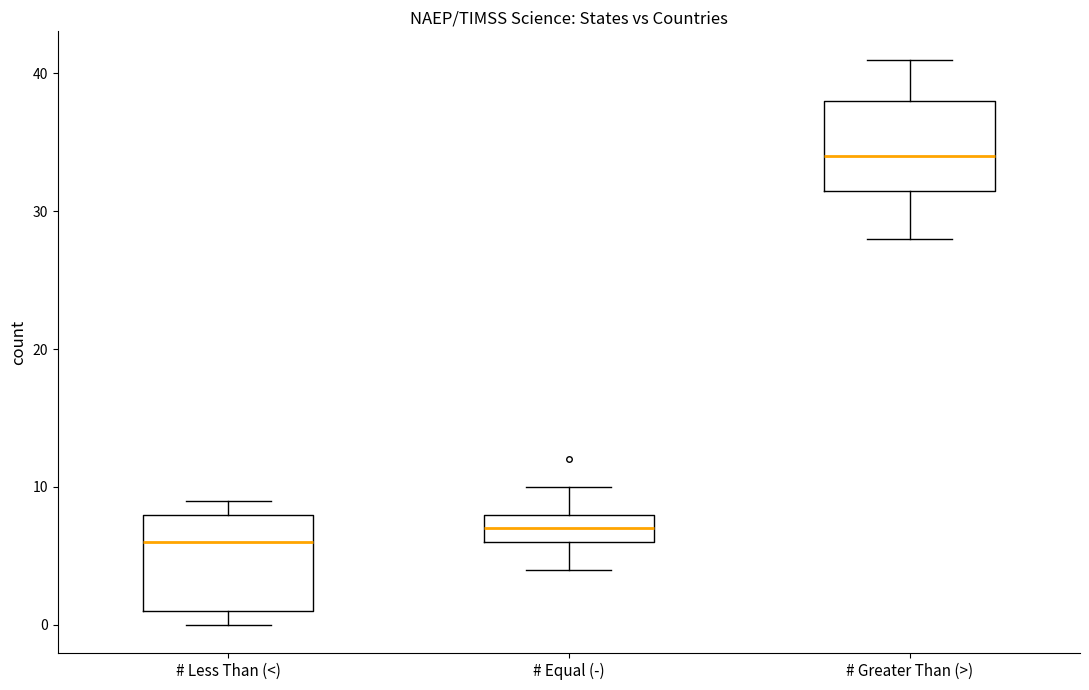

Reading left to right, read every box against the y-axis: the position of its median line, the range the box covers, and the ends of its whiskers. The values are not printed on the chart, so give them approximately, as read against the axis.

# Less Than (<): median 6, box 1 to 8, whiskers 0 to 9
# Equal (-): median 7, box 6 to 8, whiskers 4 to 10
# Greater Than (>): median 34, box 32 to 38, whiskers 28 to 41